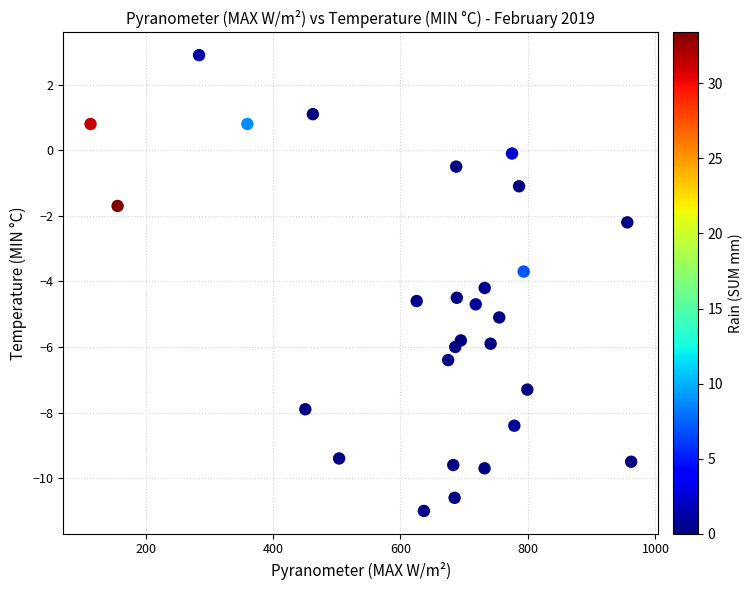

List the coordinates of all points as (X, Y) pairs, reading left to right.

(113.7, 0.8)  (156.2, -1.7)  (284.0, 2.9)  (359.7, 0.8)  (450.7, -7.9)  (462.5, 1.1)  (503.7, -9.4)  (625.4, -4.6)  (636.7, -11.0)  (674.8, -6.4)  (682.8, -9.6)  (684.9, -10.6)  (685.9, -6.0)  (687.4, -0.5)  (688.4, -4.5)  (694.7, -5.8)  (718.1, -4.7)  (731.9, -9.7)  (732.1, -4.2)  (741.4, -5.9)  (754.9, -5.1)  (775.0, -0.1)  (778.6, -8.4)  (786.0, -1.1)  (793.3, -3.7)  (799.0, -7.3)  (955.8, -2.2)  (961.9, -9.5)